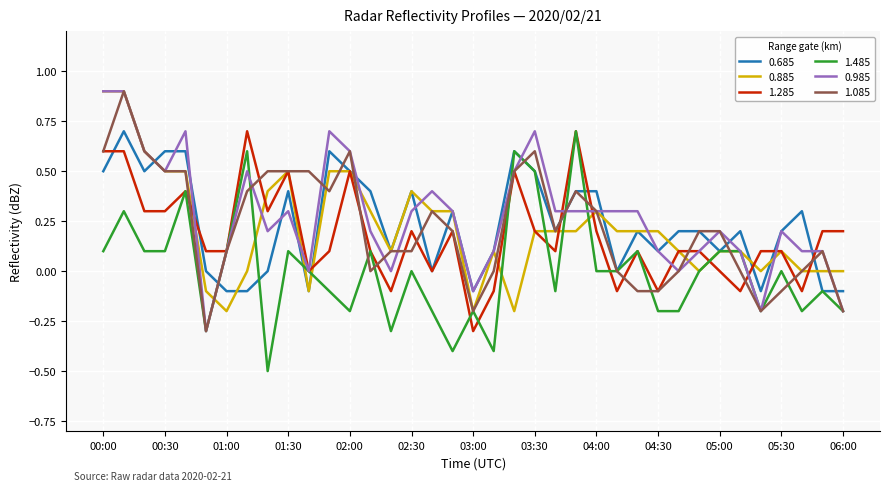

Is this an area chart (filled region under the line)?

No